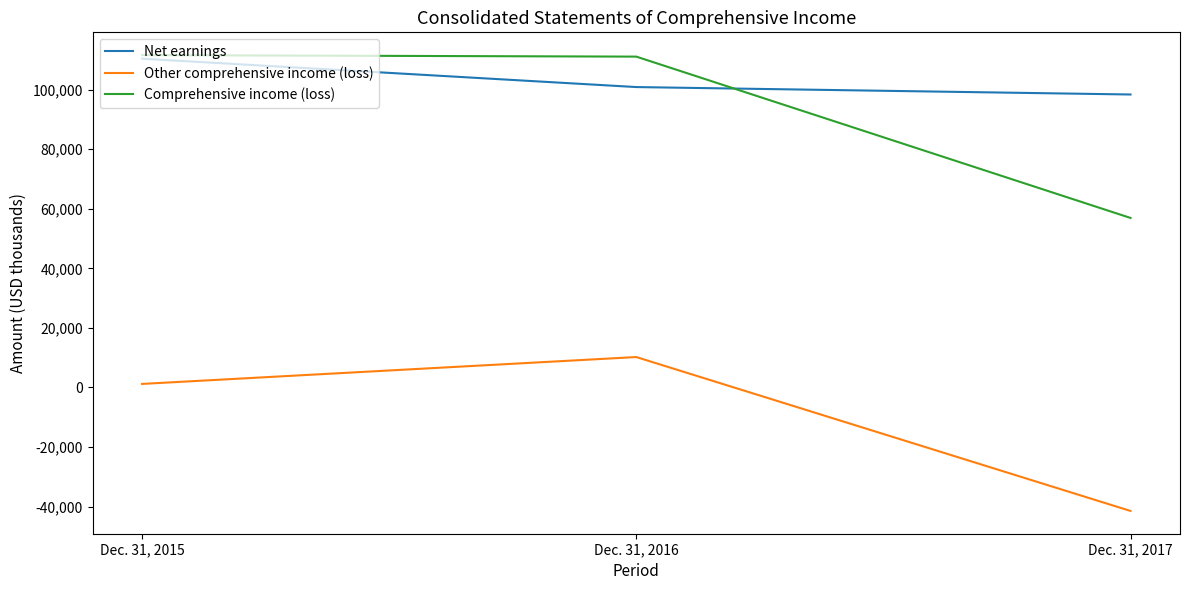

The value of Comprehensive income (loss) at Dec. 31, 2016 is 111115. True or false?

True